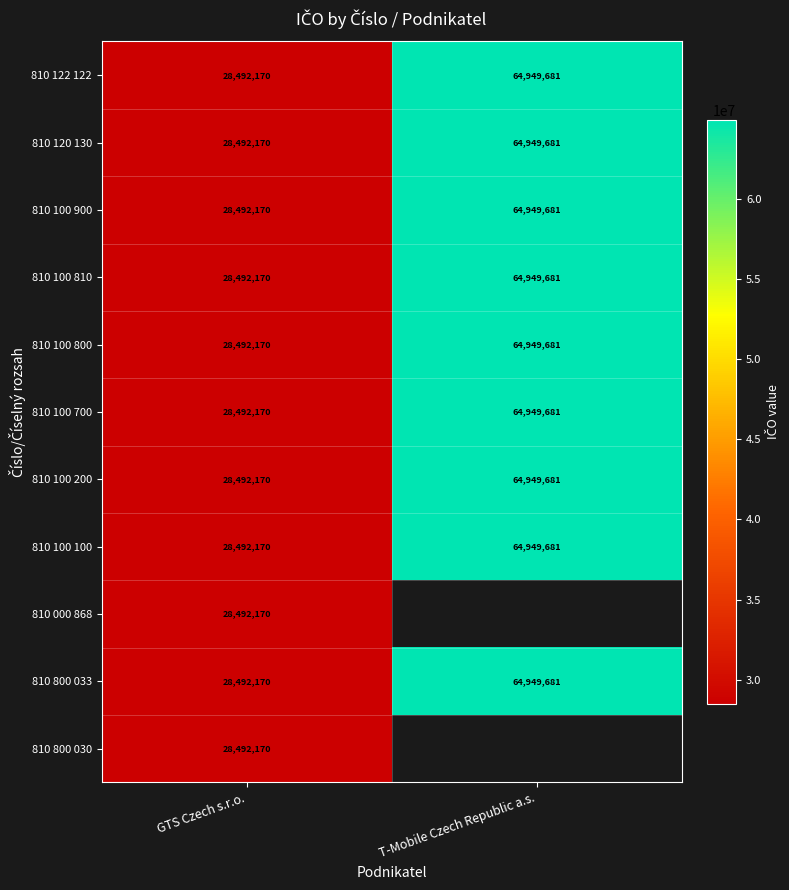

Is it true that 810 100 900 equals 64949681 at T-Mobile Czech Republic a.s.?

True